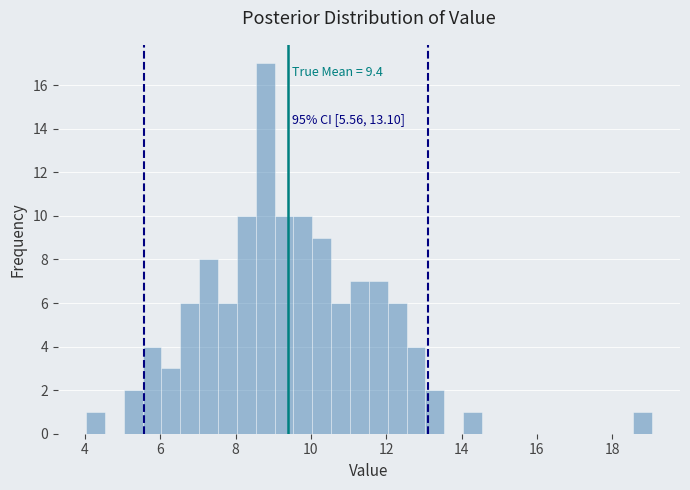

Read against the x-axis, roughly where is the centre of the tallest bar?

8.8